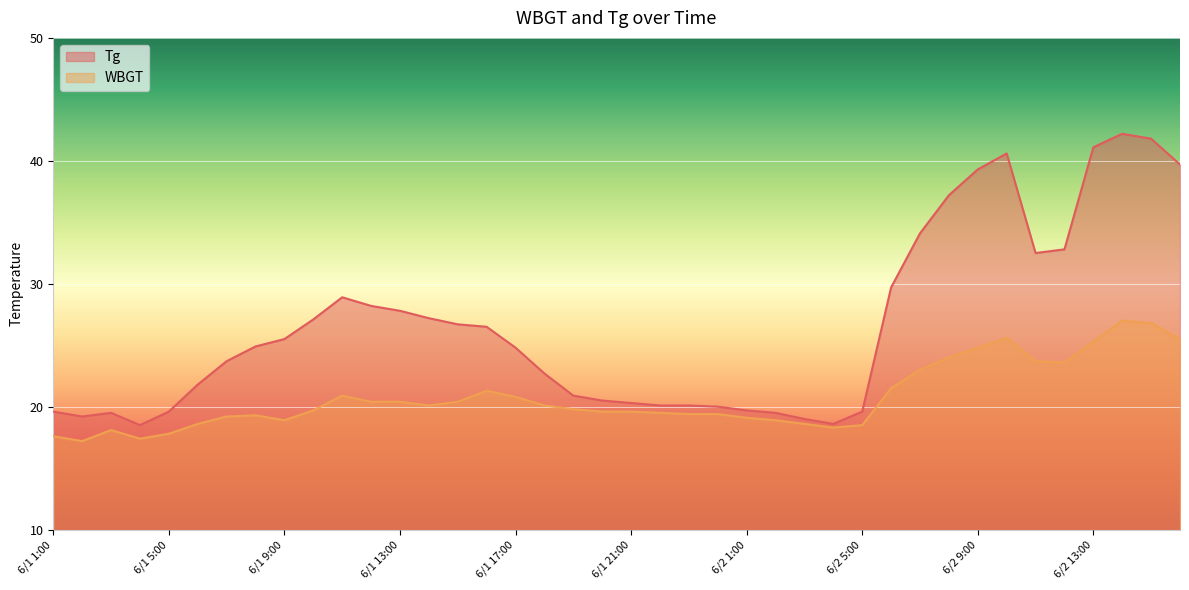

What is the difference between the maximum and second lowest values in the WBGT series?

9.6